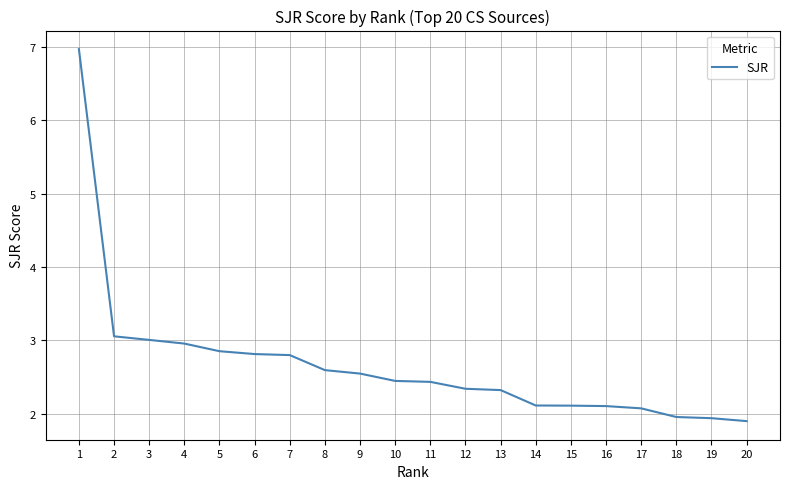

Which has a higher value, 6 or 9?

6